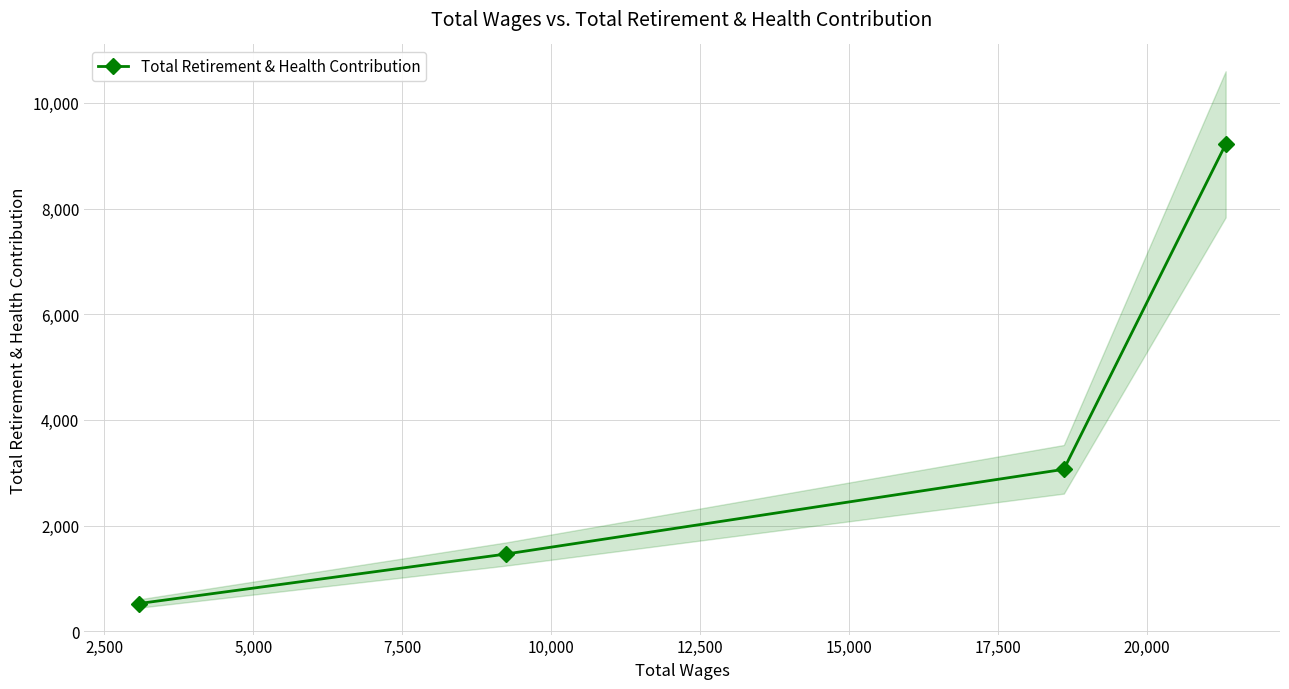

What is the value of the Total Retirement & Health Contribution point at the 2nd from the left?

1462